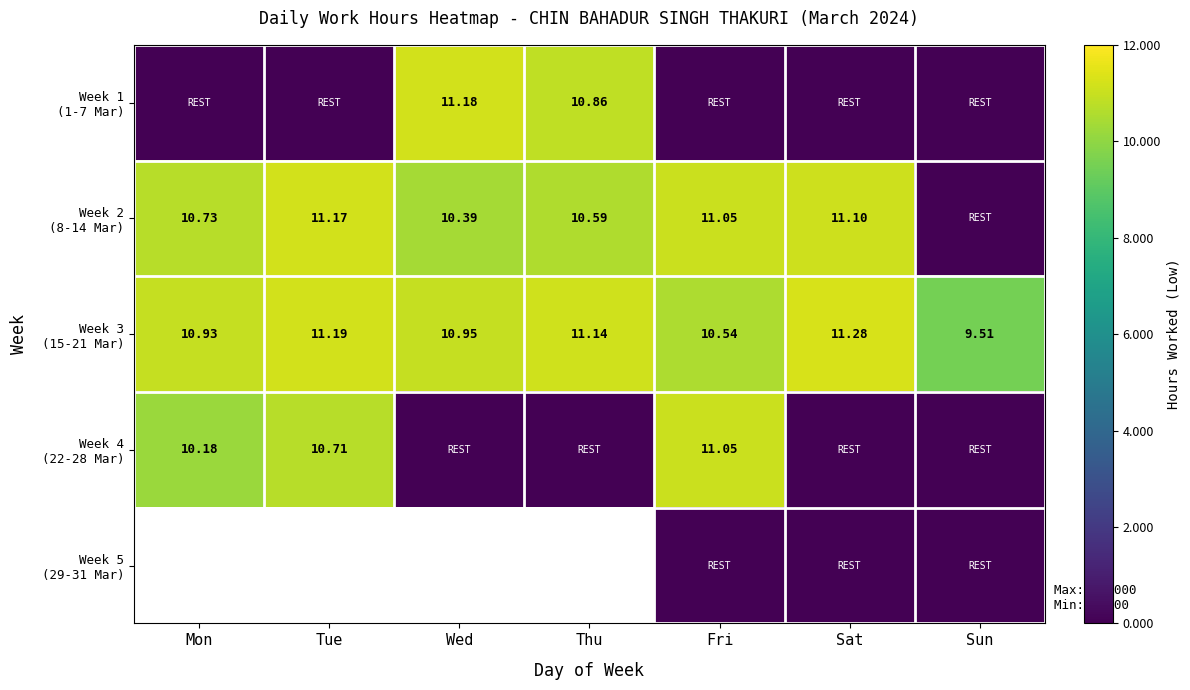

Which series has the largest total across all categories?

Week 3 (15-21 Mar)